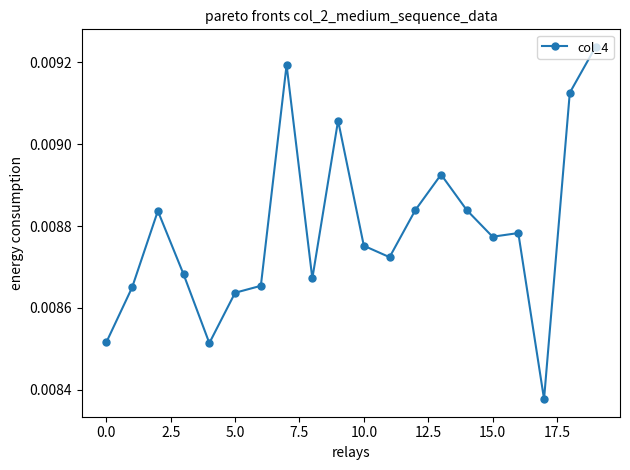

True or false: there are more than 2 points higher than both neighbors.

True